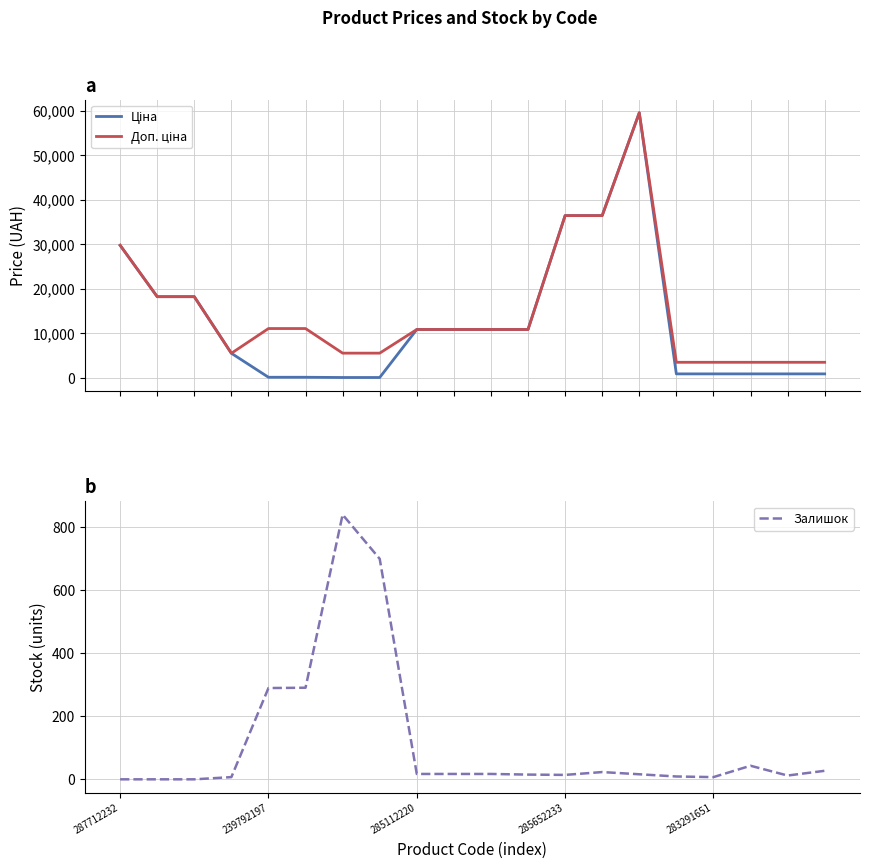

At how many categories does at least one series exceed 42564?

1